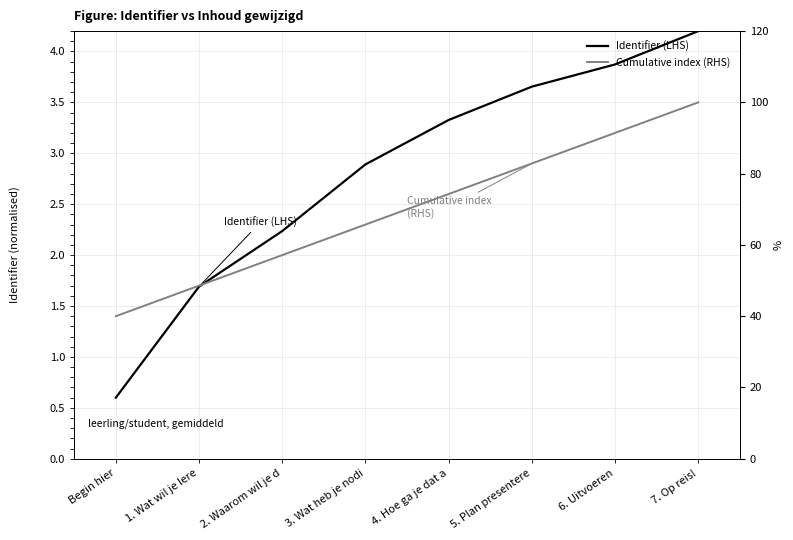

What is the total value across all series at 5. Plan presentere?

86.5